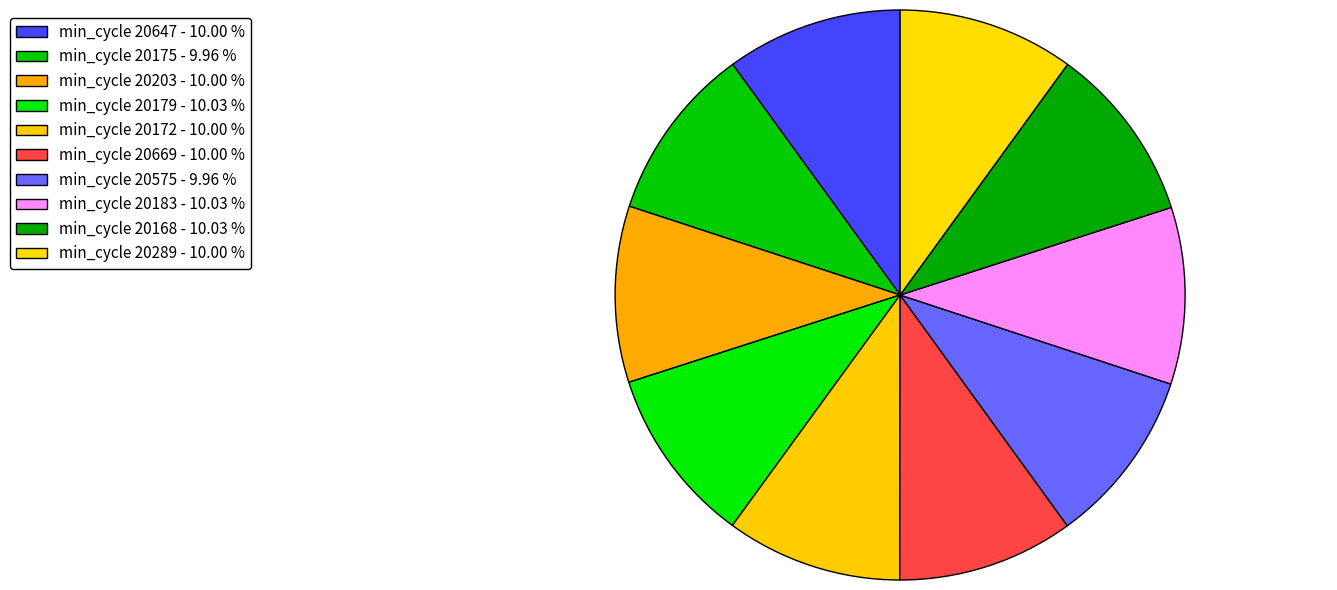

How many slices are in this pie chart?

10